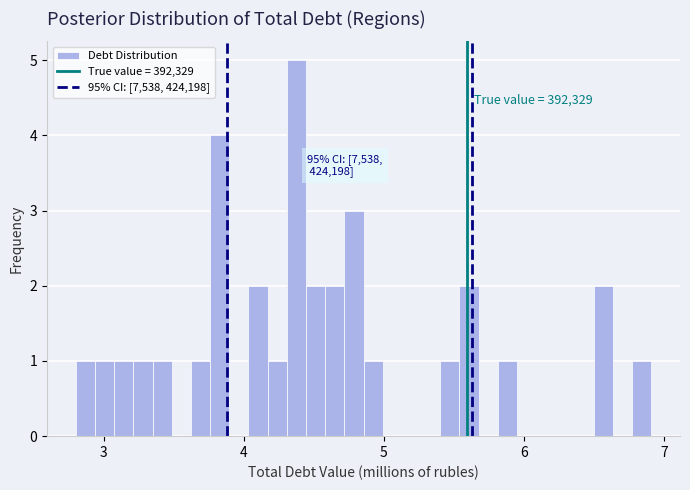

Around what value on the x-axis is the tallest bar? Give the approximate position of its centre, as read against the axis.

4.4